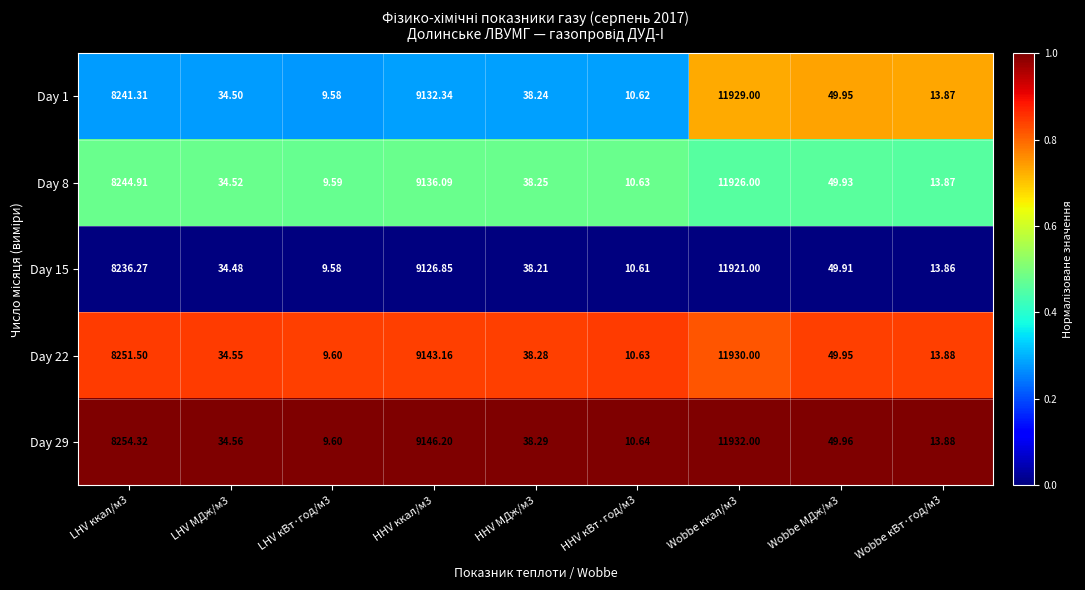

Is the value of Day 29 at HHV ккал/м3 greater than the value of Day 8 at Wobbe кВт·год/м3?

Yes